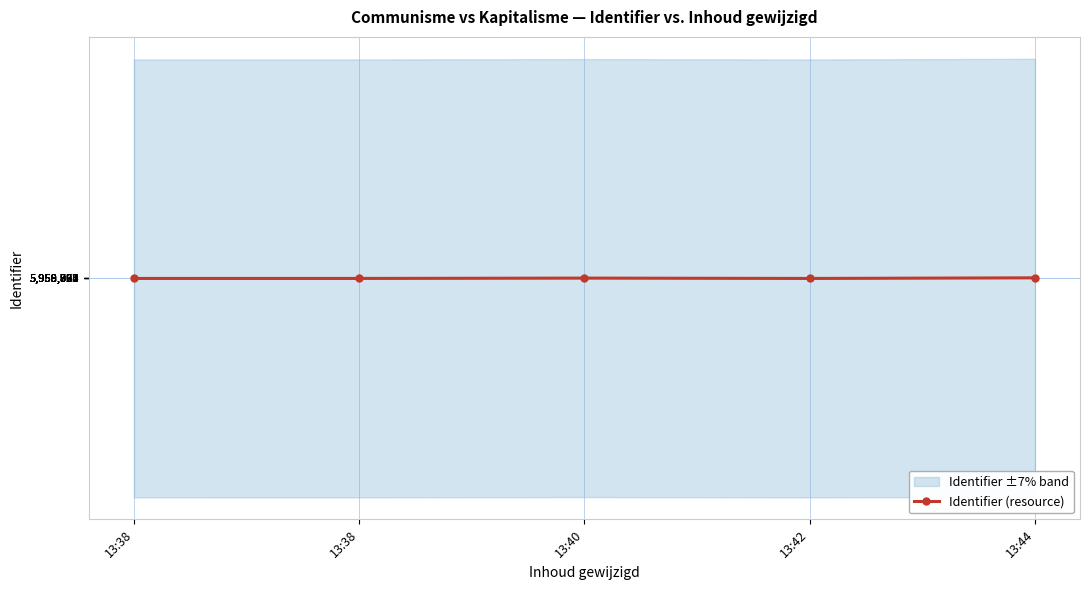

Reading left to right, what are all the values shown in this chart?

5958793.7	5958821.0	5959443.5	5958795.0	5959966.5